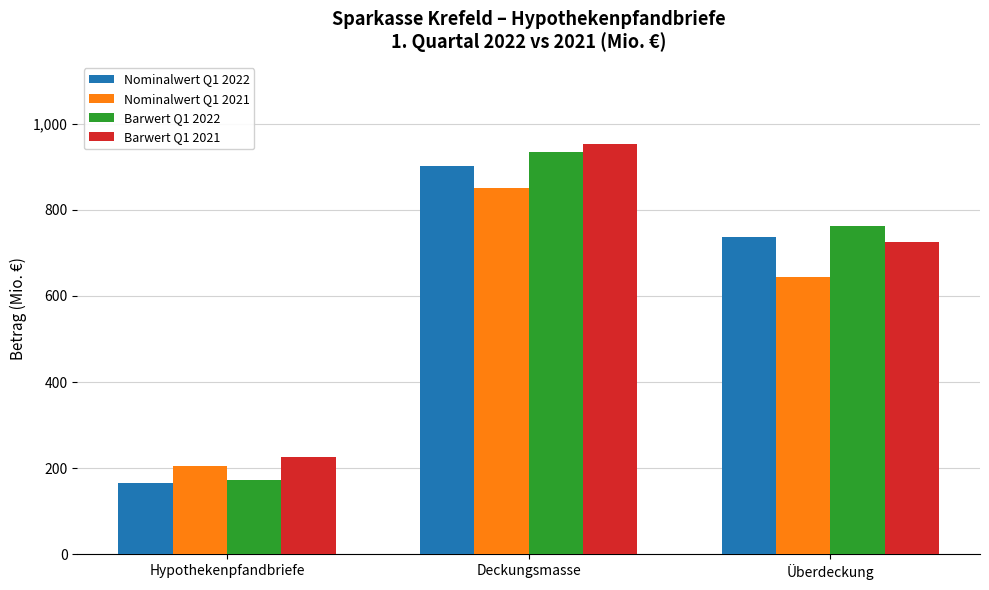

What is the label of the 2nd bar from the left?

Deckungsmasse